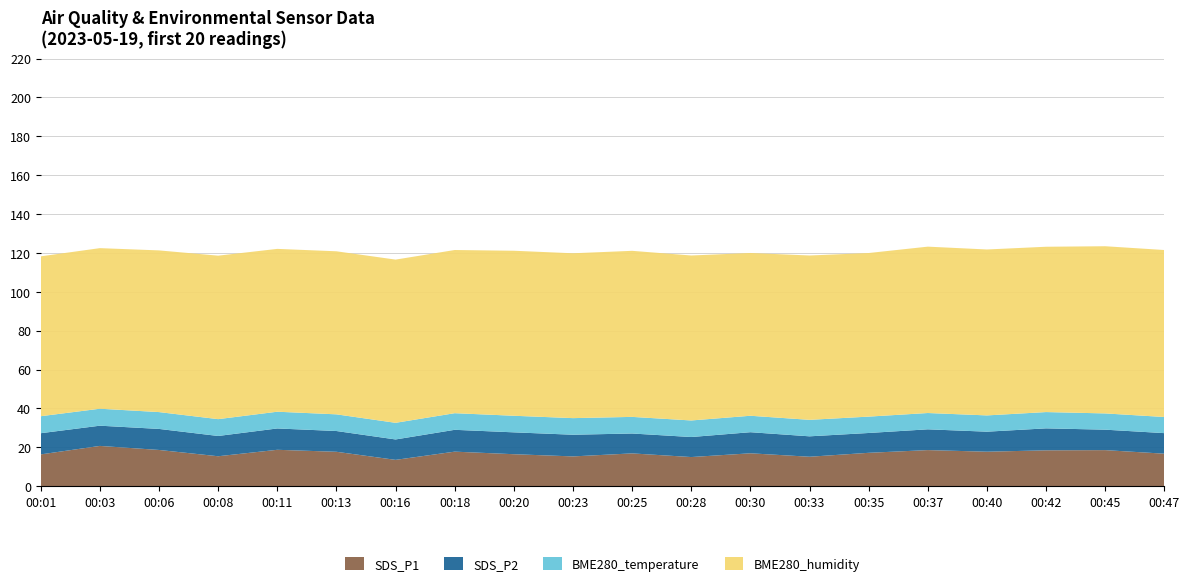

The value of SDS_P1 at 00:42 is 32.5. True or false?

False